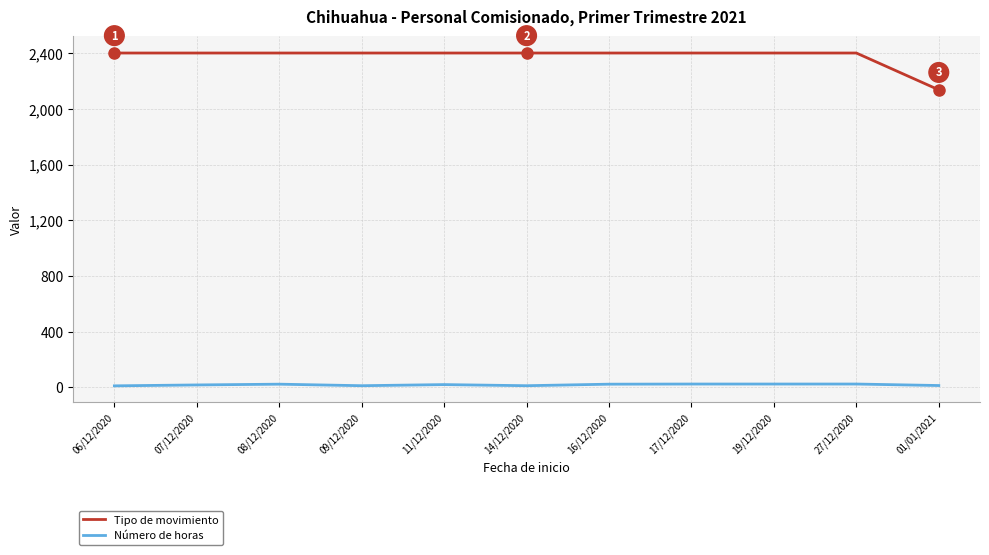

List the series in order of their overall mean, lowest first.

Número de horas, Tipo de movimiento